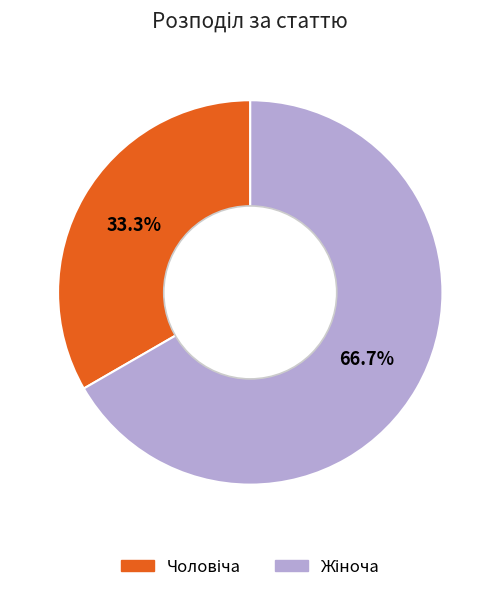

Is there a majority slice in this chart?

Yes